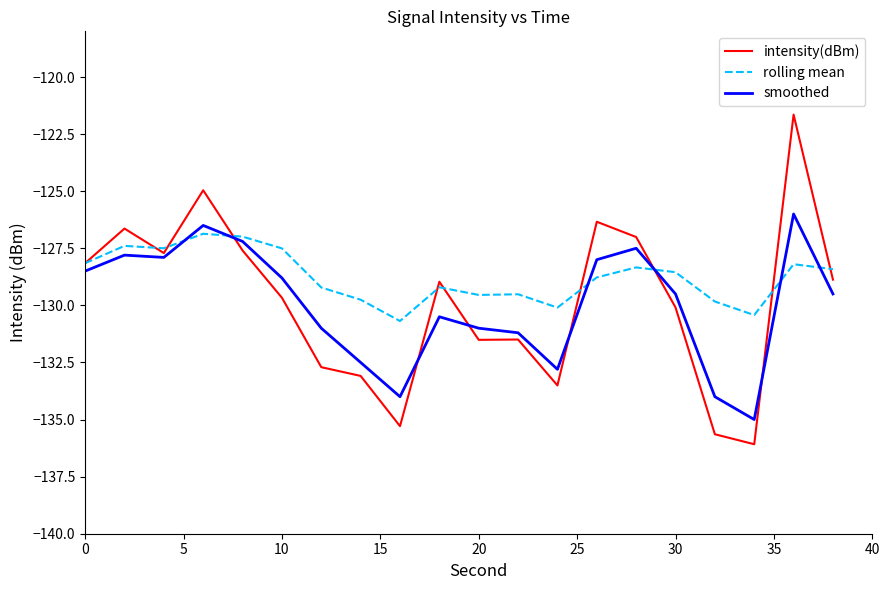

What is the maximum value for rolling mean?

-126.9